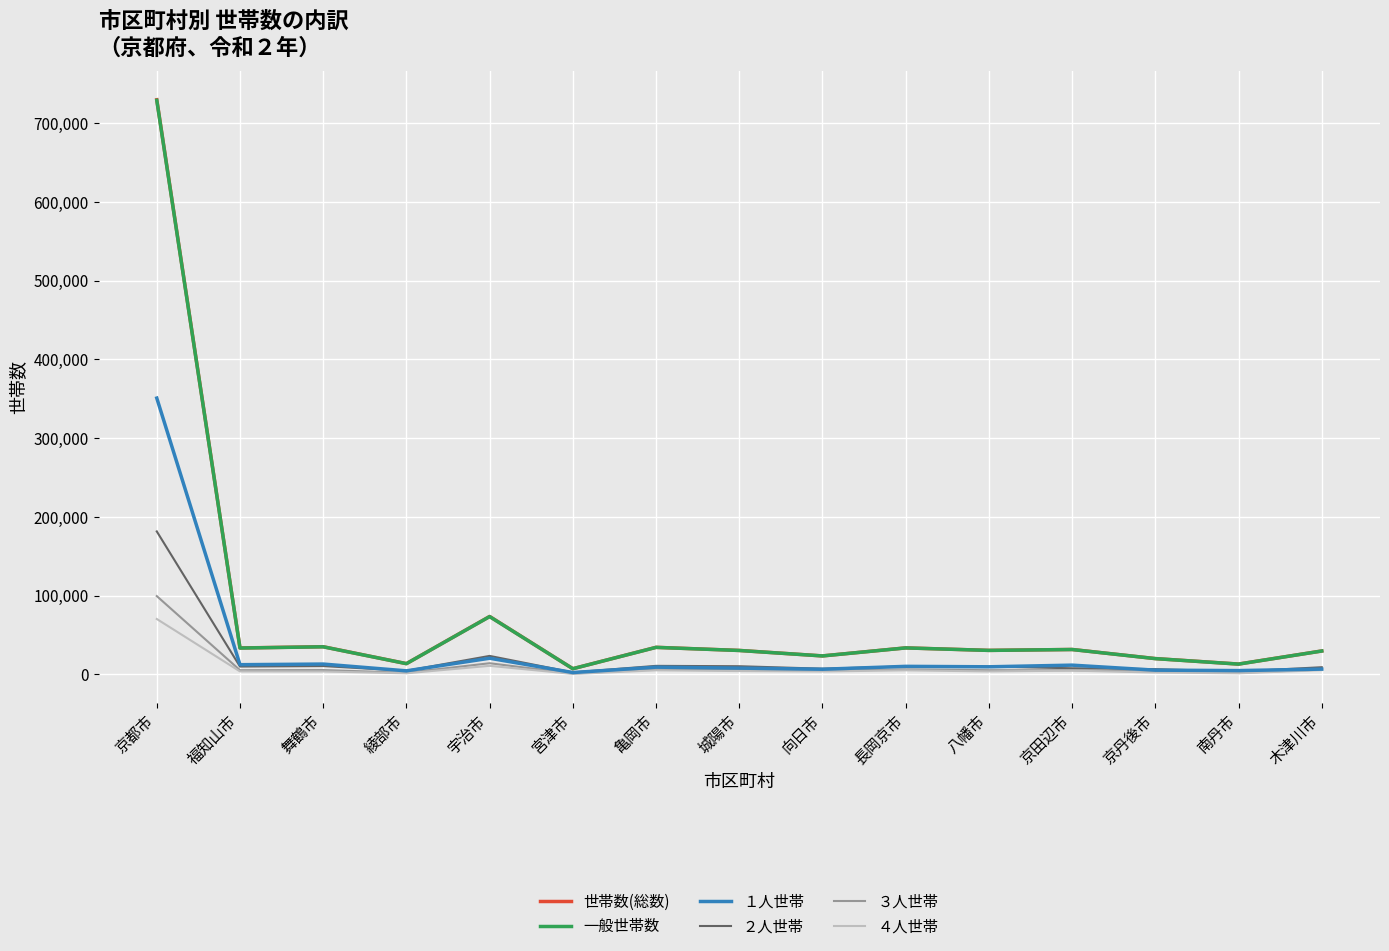

What is the highest value of the 世帯数(総数) series?

729524